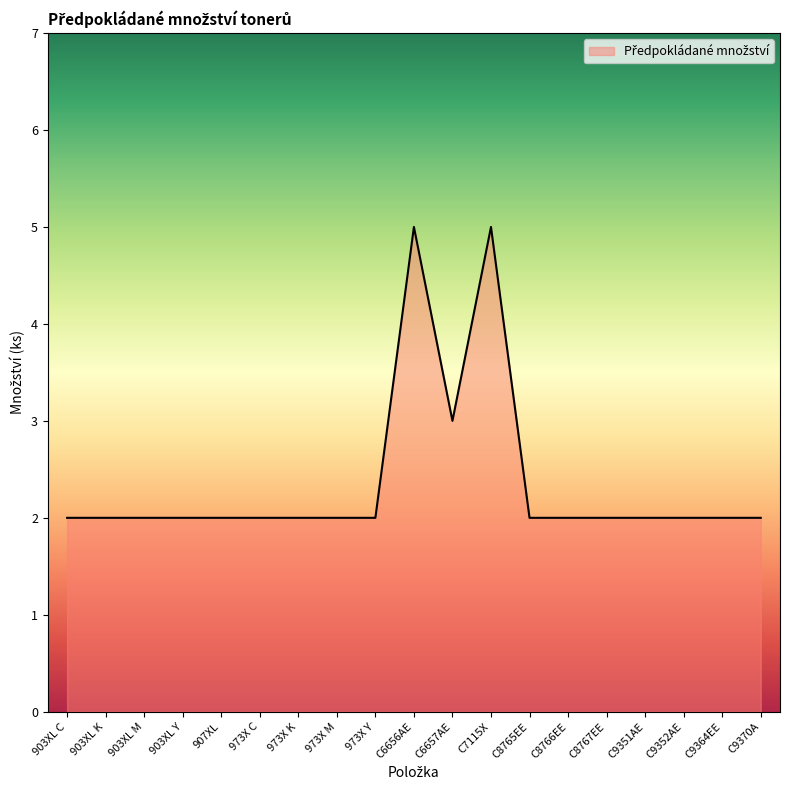

Approximately how many times larger is the value at C8767EE compared to C6657AE?

0.7